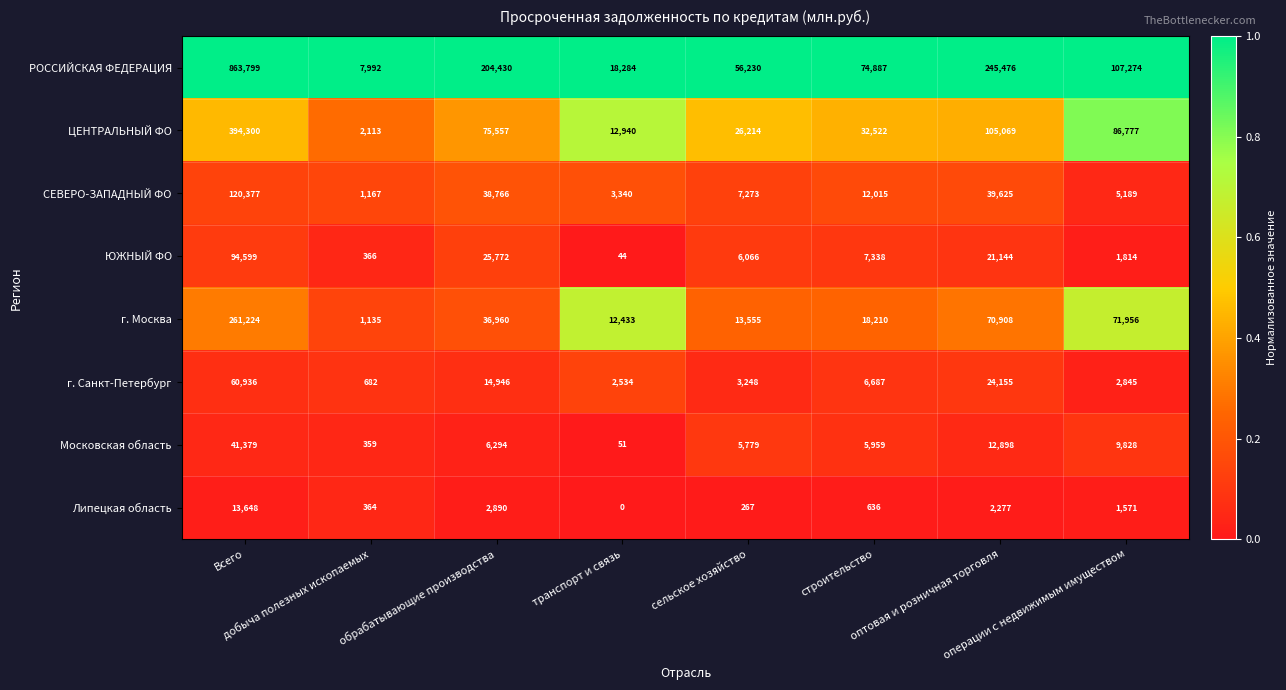

At how many categories does at least one series exceed 0?

8